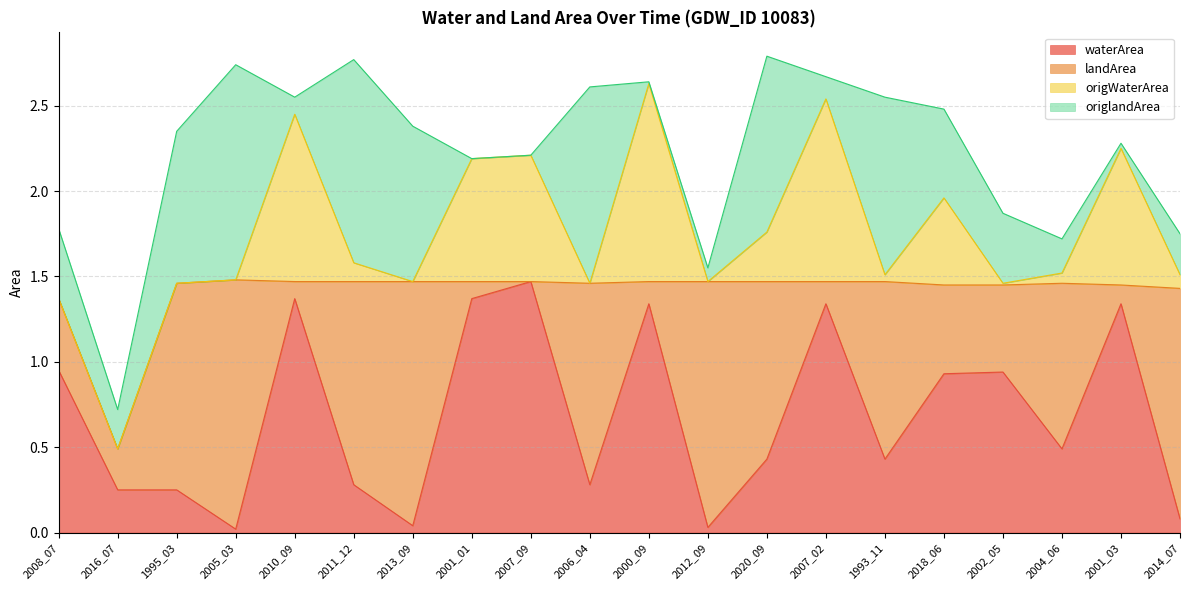

What are all the series names shown in the legend?

waterArea, landArea, origWaterArea, origlandArea